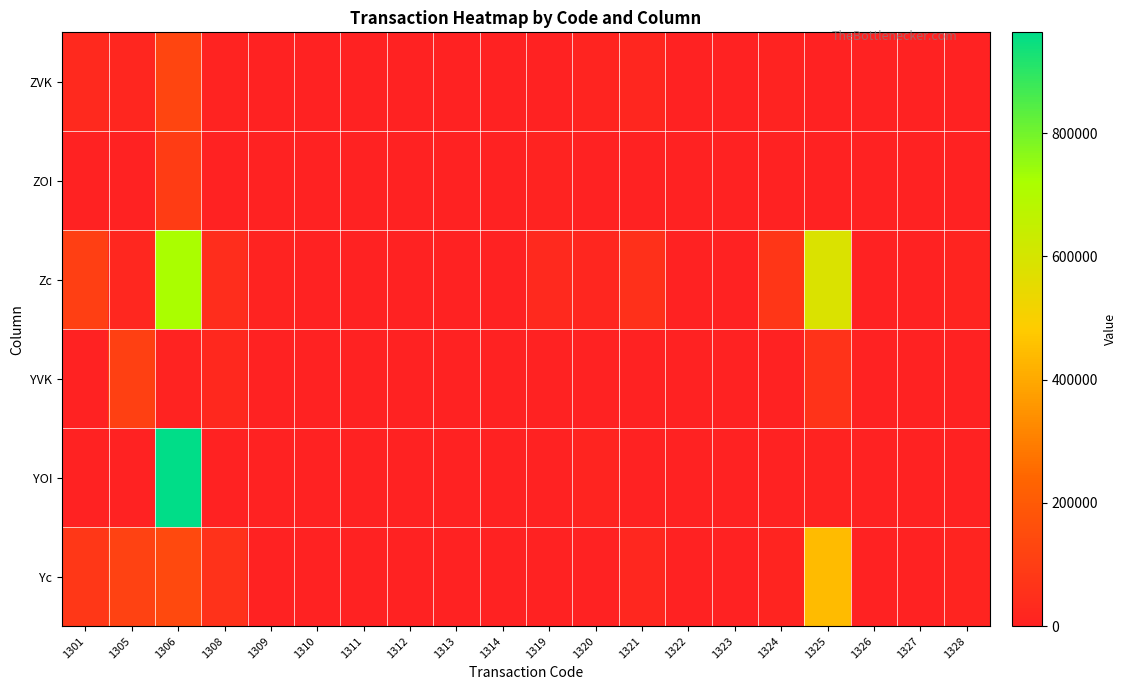

Reading right to left, transcribe all the data shown in this chart.

ZVK: 1328=0	1327=0	1326=0	1325=2300	1324=7000	1323=900	1322=40	1321=17038	1320=7857	1319=0	1314=0	1313=0	1312=0	1311=0	1310=700	1309=11	1308=4200	1306=125940	1305=17610	1301=30000
ZOI: 1328=0	1327=0	1326=0	1325=0	1324=1000	1323=0	1322=10	1321=729	1320=20	1319=4000	1314=0	1313=0	1312=0	1311=0	1310=0	1309=297	1308=2500	1306=95790	1305=0	1301=2000
Zc: 1328=8960	1327=16	1326=290	1325=587000	1324=74700	1323=1500	1322=1190	1321=55665	1320=18646	1319=29000	1314=0	1313=0	1312=100	1311=1100	1310=700	1309=4937	1308=43900	1306=721380	1305=22070	1301=108000
YVK: 1328=0	1327=0	1326=0	1325=60300	1324=0	1323=0	1322=0	1321=3000	1320=0	1319=0	1314=0	1313=0	1312=15	1311=470	1310=0	1309=0	1308=25000	1306=4450	1305=112540	1301=0
YOI: 1328=80	1327=0	1326=0	1325=6100	1324=2900	1323=200	1322=0	1321=954	1320=9926	1319=0	1314=0	1313=20	1312=0	1311=0	1310=100	1309=0	1308=2500	1306=963580	1305=0	1301=3000
Yc: 1328=8120	1327=0	1326=11	1325=441400	1324=8200	1323=400	1322=0	1321=22086	1320=883	1319=0	1314=0	1313=10	1312=55	1311=620	1310=0	1309=0	1308=57800	1306=139600	1305=113180	1301=77000